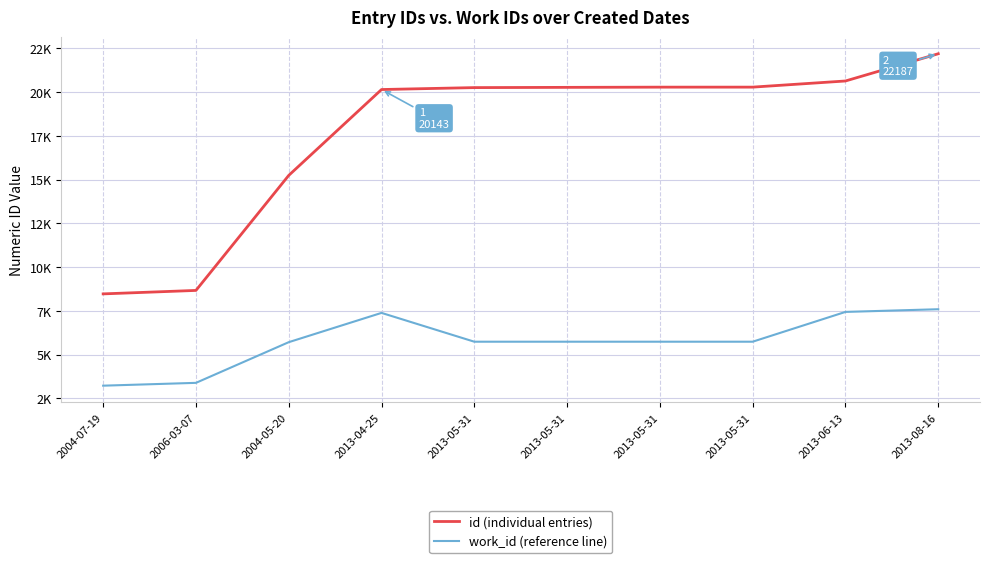

What is the difference between the highest and lowest values at 2013-05-31?

14517